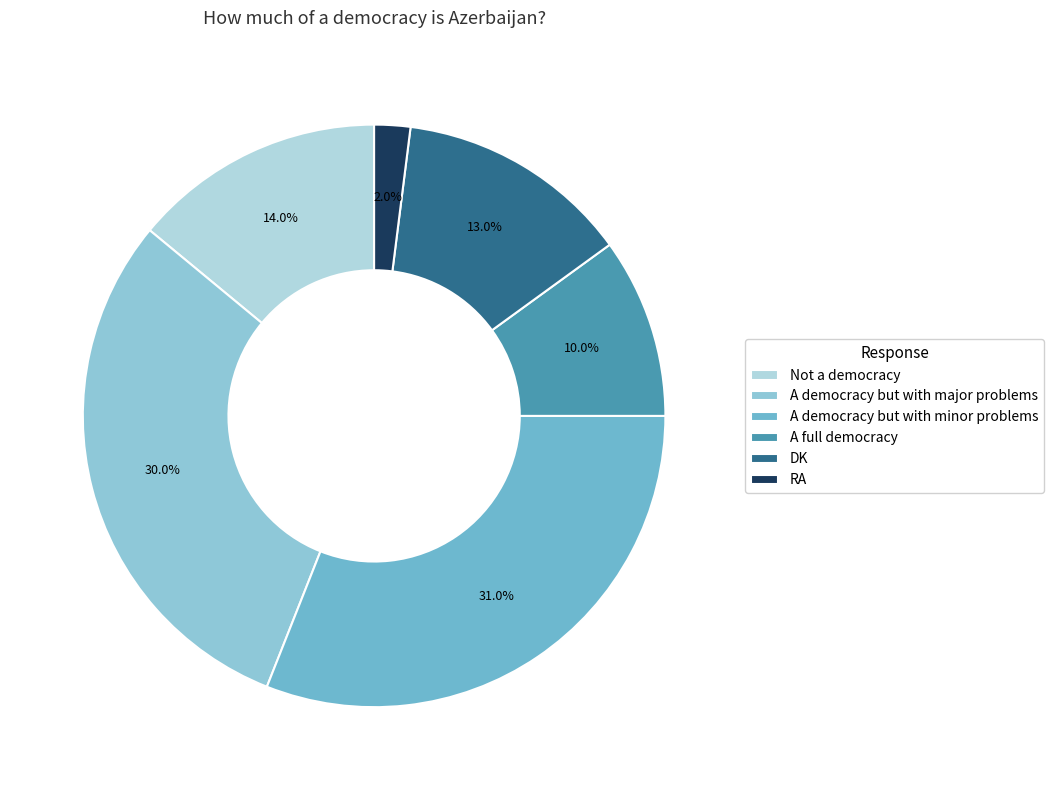

To the nearest percent, what is the difference between the largest and smallest slice percentages?

29%